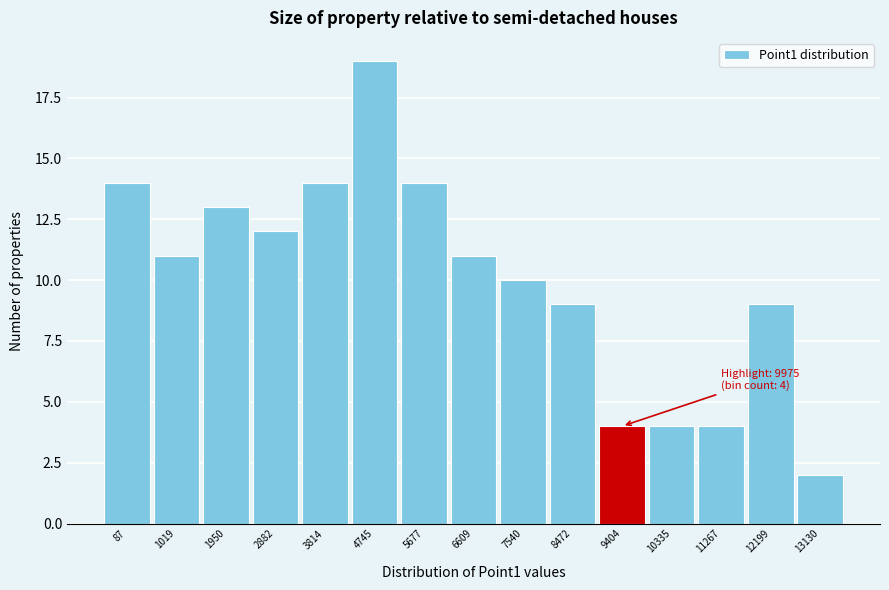

Reading right to left, list all the values displayed in this chart.

2	9	4	4	4	9	10	11	14	19	14	12	13	11	14